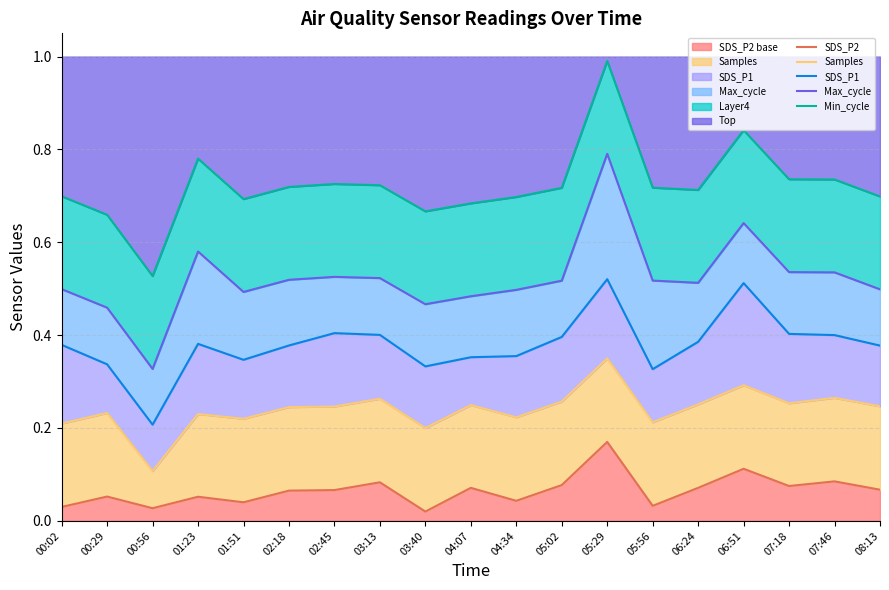

At which category does Max_cycle reach its first local peak?

01:23